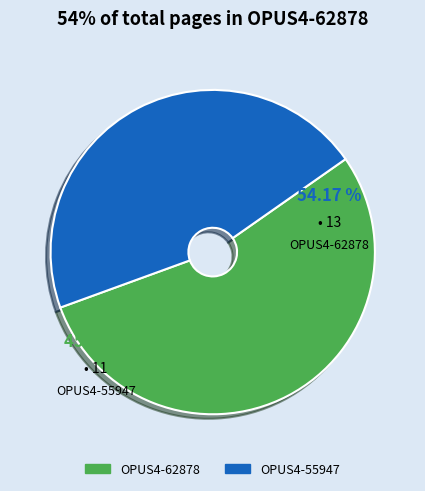

Combined, what portion of the pie is OPUS4-55947 and OPUS4-62878?

100.0%